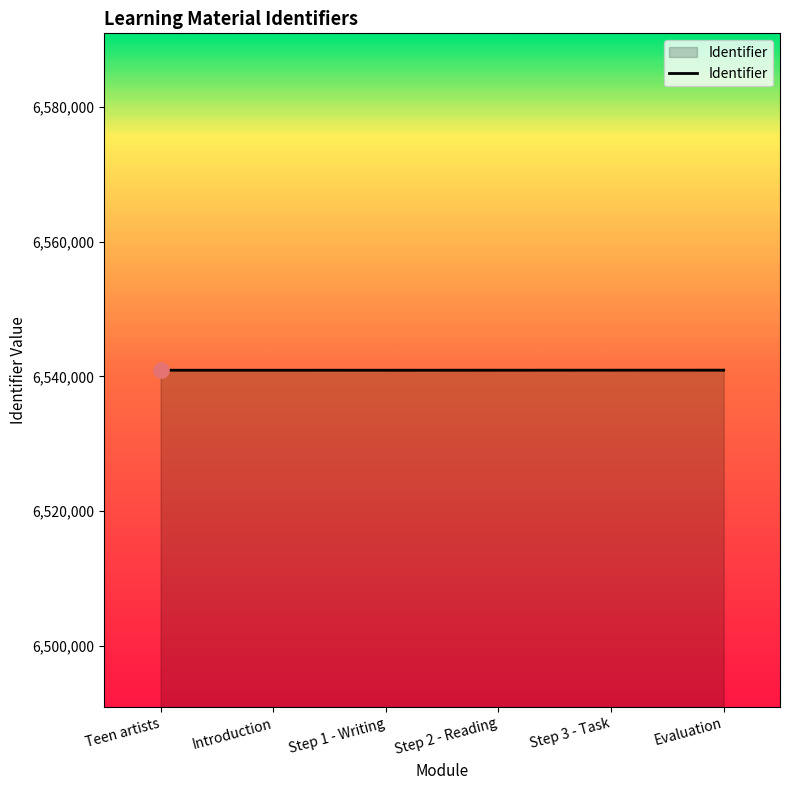

What is the change in value from Teen artists to Step 3 - Task?

+7